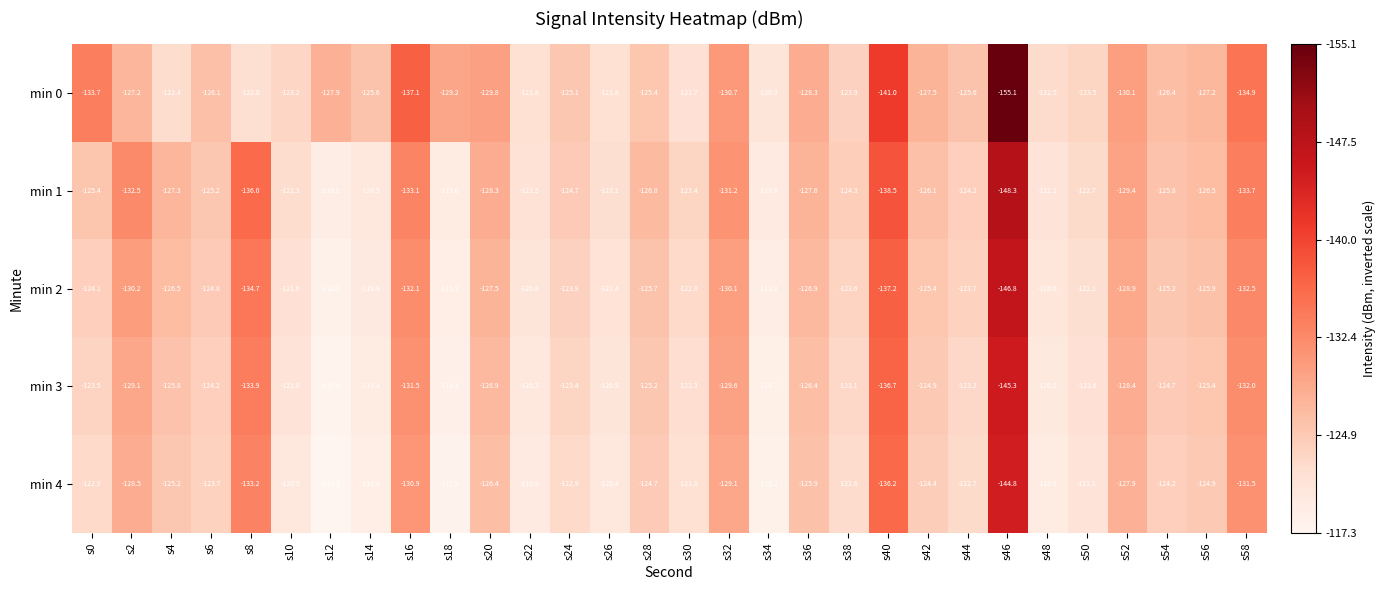

Which series has the largest range (max minus min)?

min 0